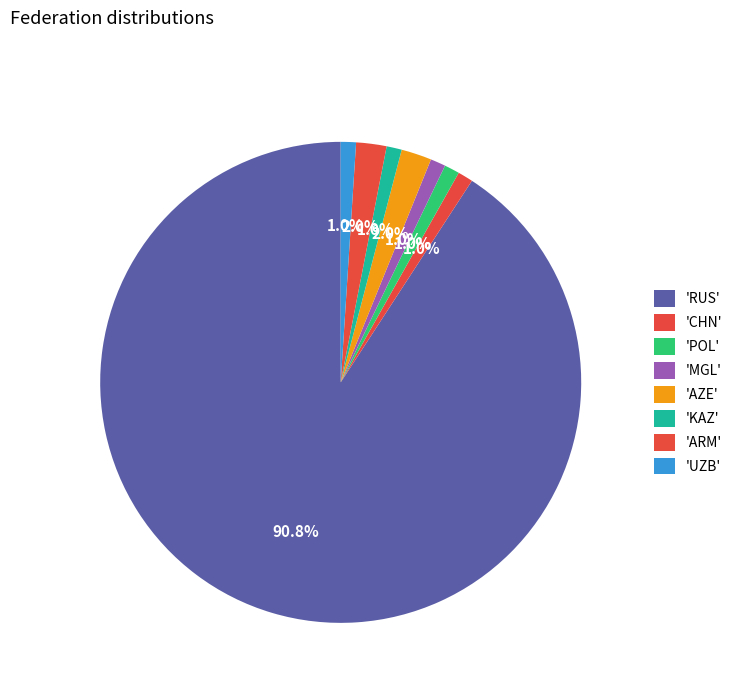

Count the number of slices in the pie.

8